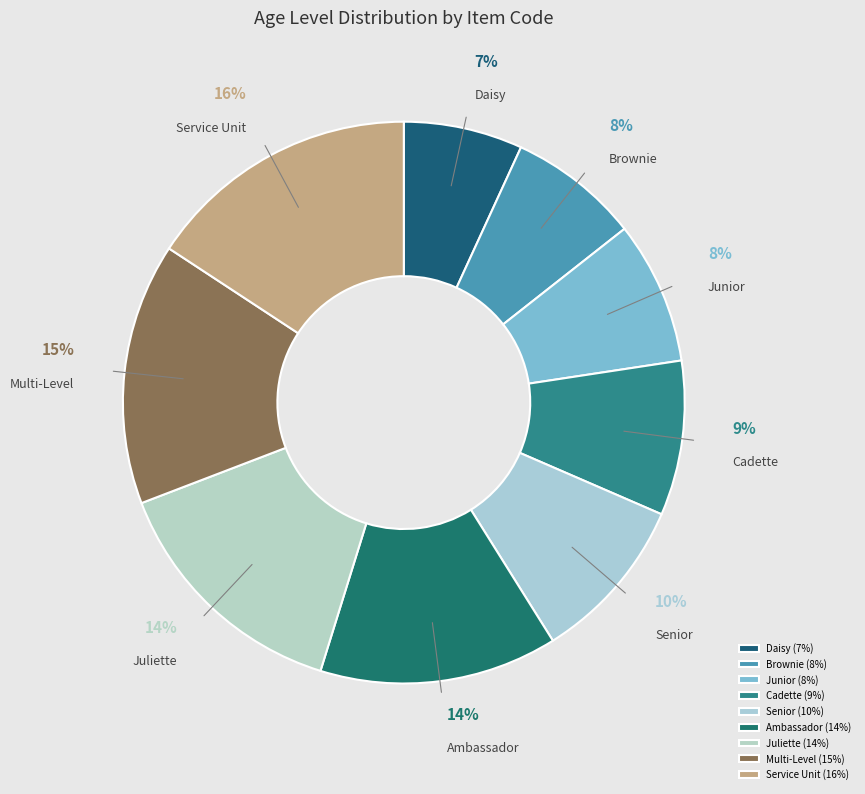

Combined, do Juliette and Junior account for over 50%?

No